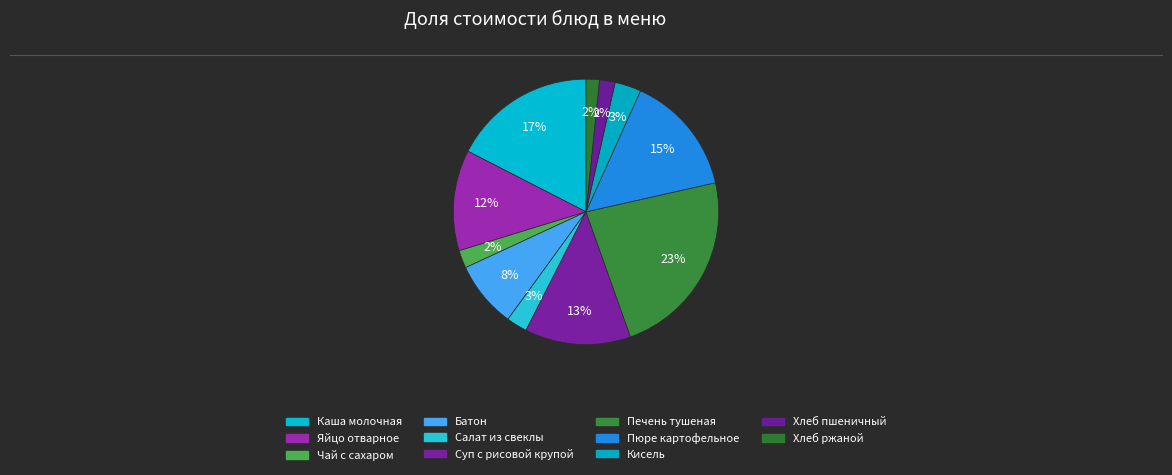

Rank the categories by value from lowest to highest.

Хлеб ржаной, Хлеб пшеничный, Чай с сахаром, Салат из свеклы, Кисель, Батон, Яйцо отварное, Суп с рисовой крупой, Пюре картофельное, Каша молочная, Печень тушеная